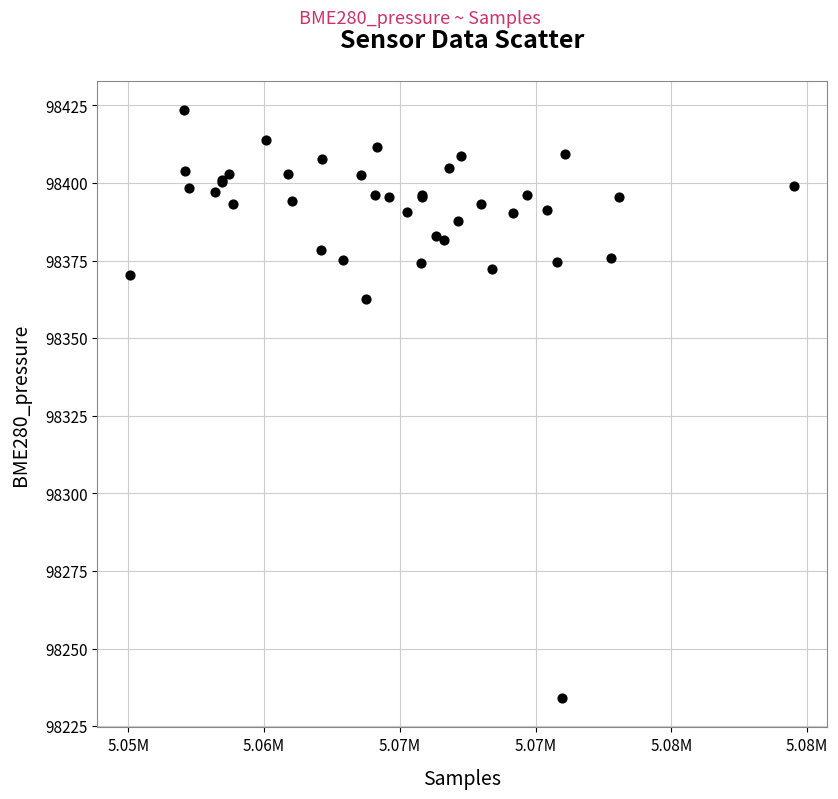

What Y value in the scatter plot is closest to 98328?

98362.5